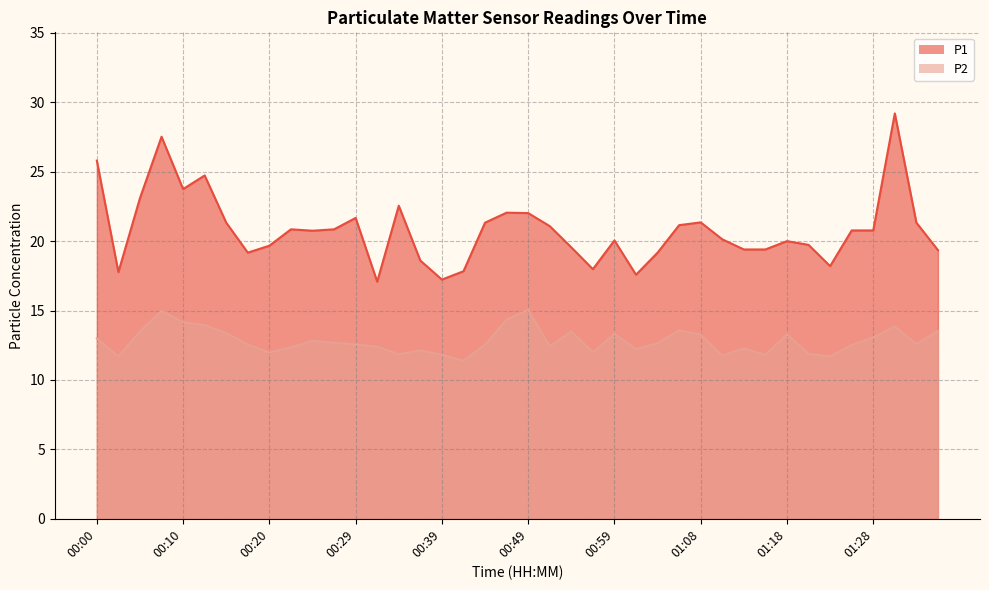

How many interior local peaks does the P1 series have?

10